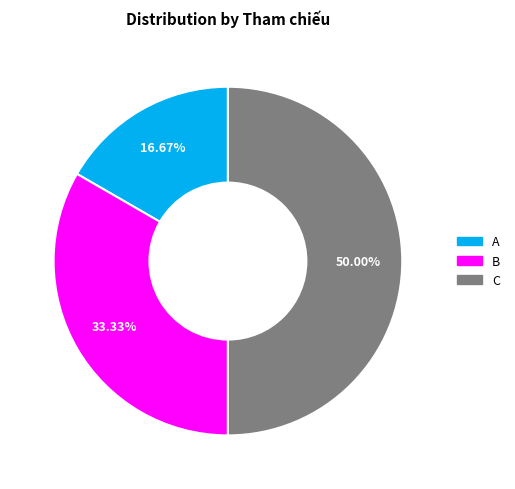

Between C and B, which is larger?

C